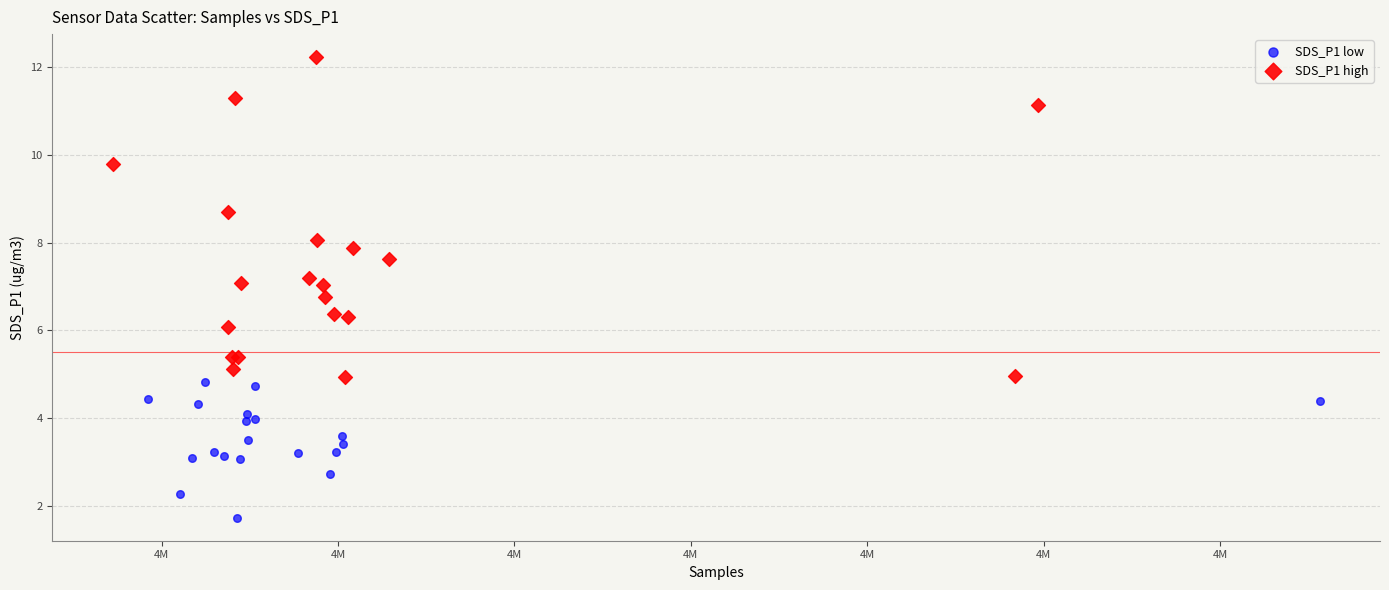

Which series contains the lowest Y value?

SDS_P1 low